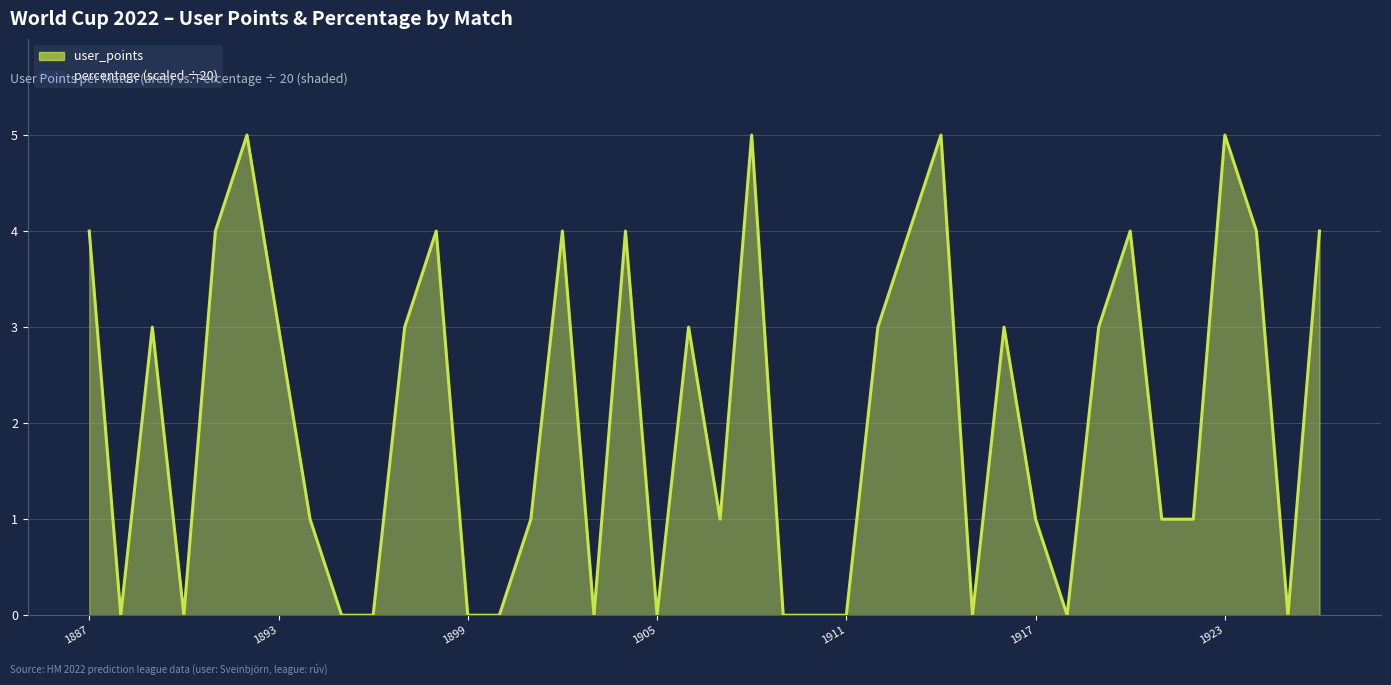

True or false: user_points and percentage cross at least once.

False